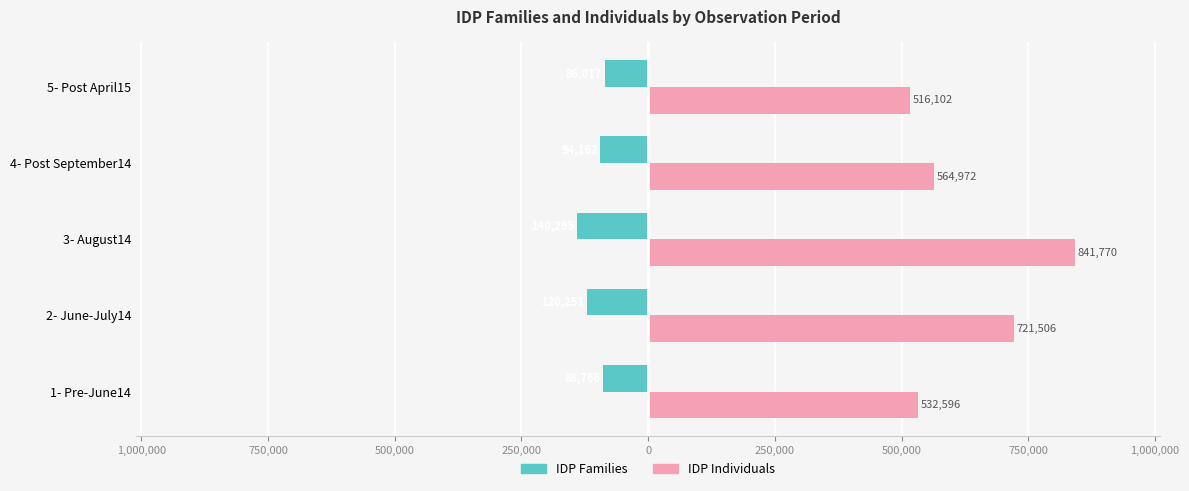

What are all the series names shown in the legend?

IDP Families, IDP Individuals